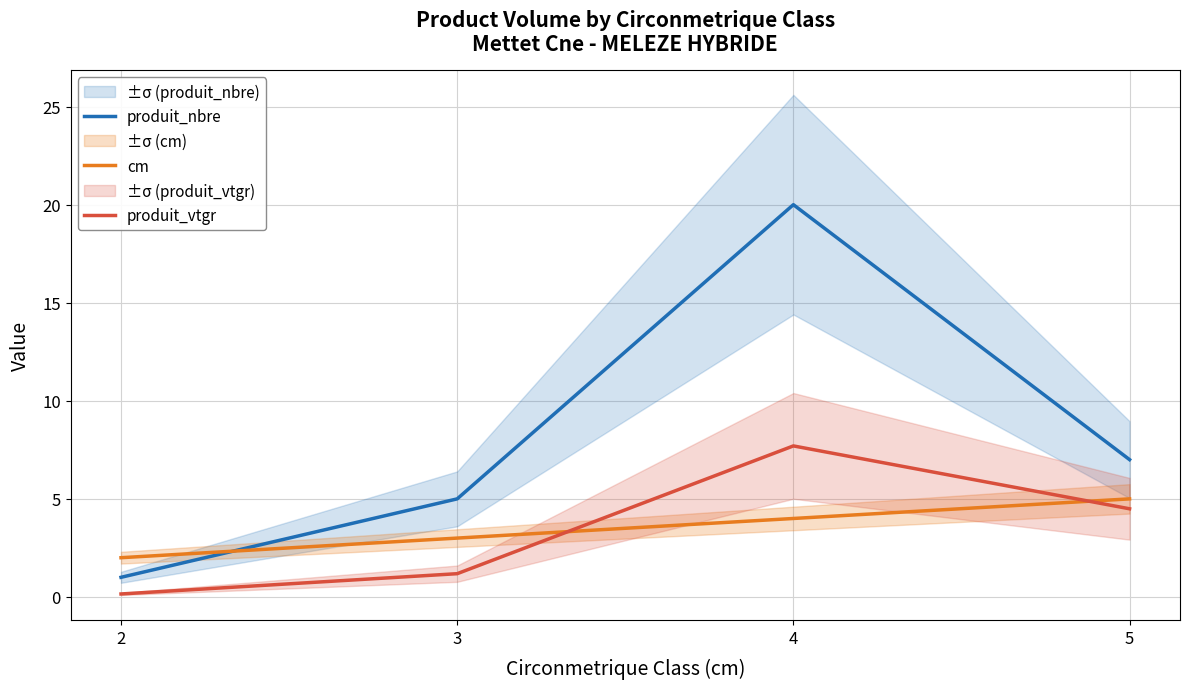

Does the chart display data point markers on the line(s)?

No